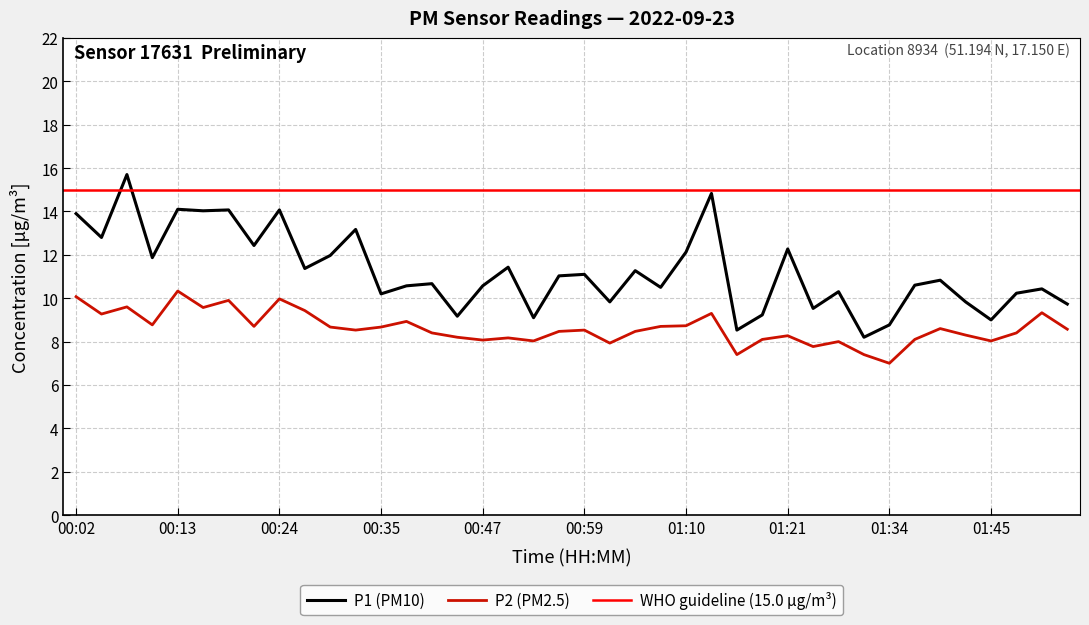

Rank the categories by P2 value from lowest to highest.

01:34, 01:16, 01:31, 01:24, 01:01, 01:28, 00:53, 01:45, 00:47, 01:18, 01:37, 00:50, 00:44, 01:21, 01:43, 00:41, 01:48, 00:56, 01:04, 00:33, 00:59, 01:54, 01:40, 00:30, 00:35, 00:21, 01:07, 01:10, 00:10, 00:38, 00:04, 01:13, 01:51, 00:27, 00:16, 00:07, 00:19, 00:24, 00:02, 00:13